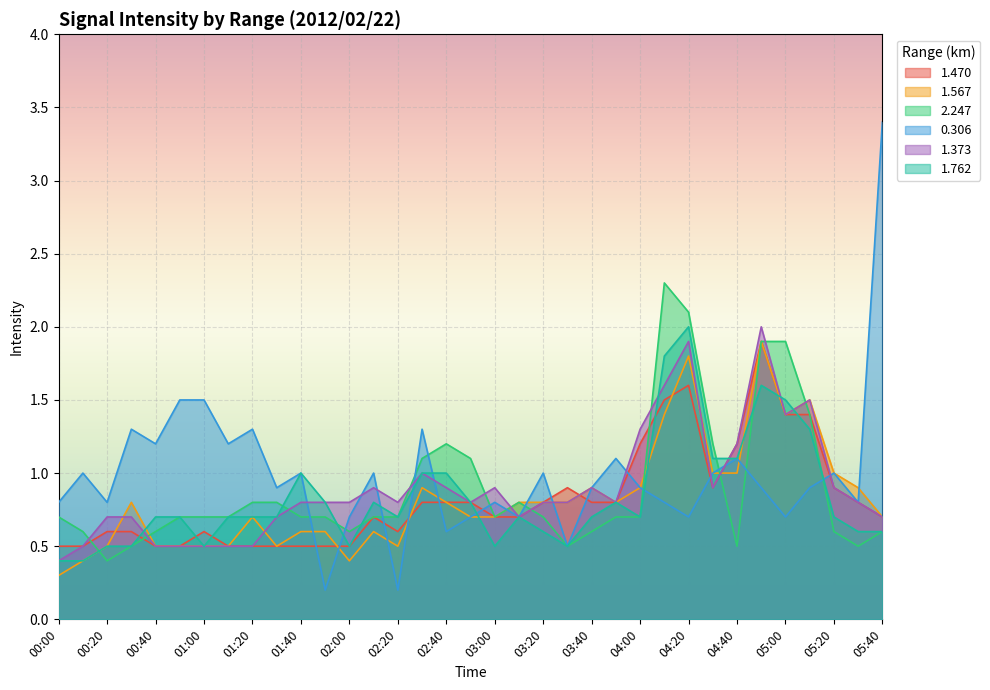

At which category is the sum across all series the highest?

04:50